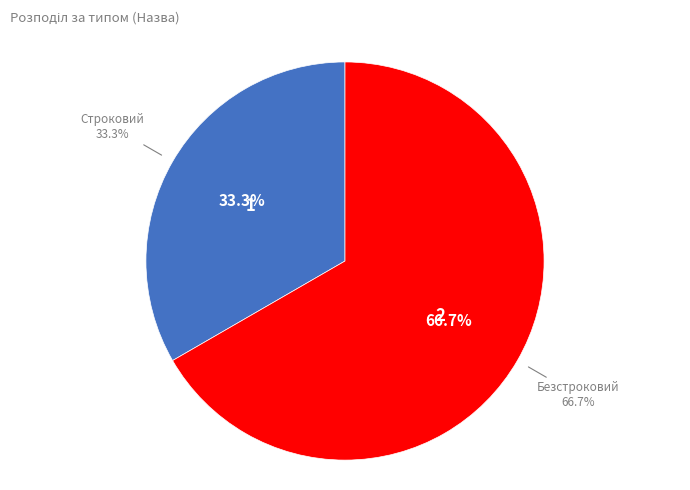

To the nearest percent, what portion does Безстроковий represent?

67%